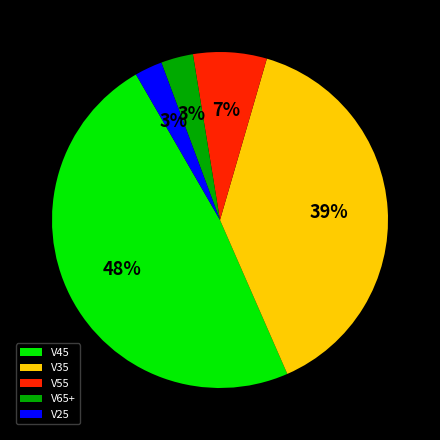

Is the sum of V45 and V35 greater than half?

Yes